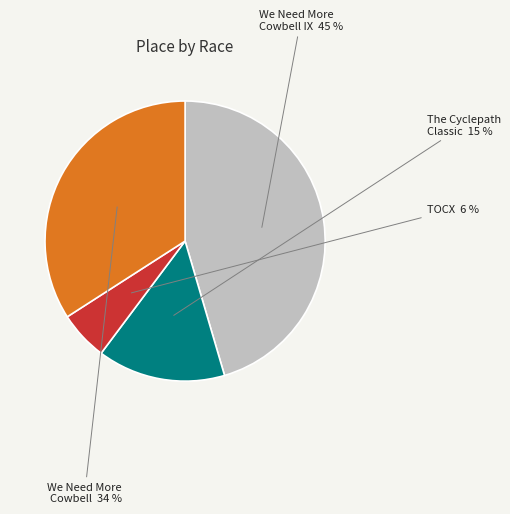

To the nearest percent, what is the average slice percentage?

25%